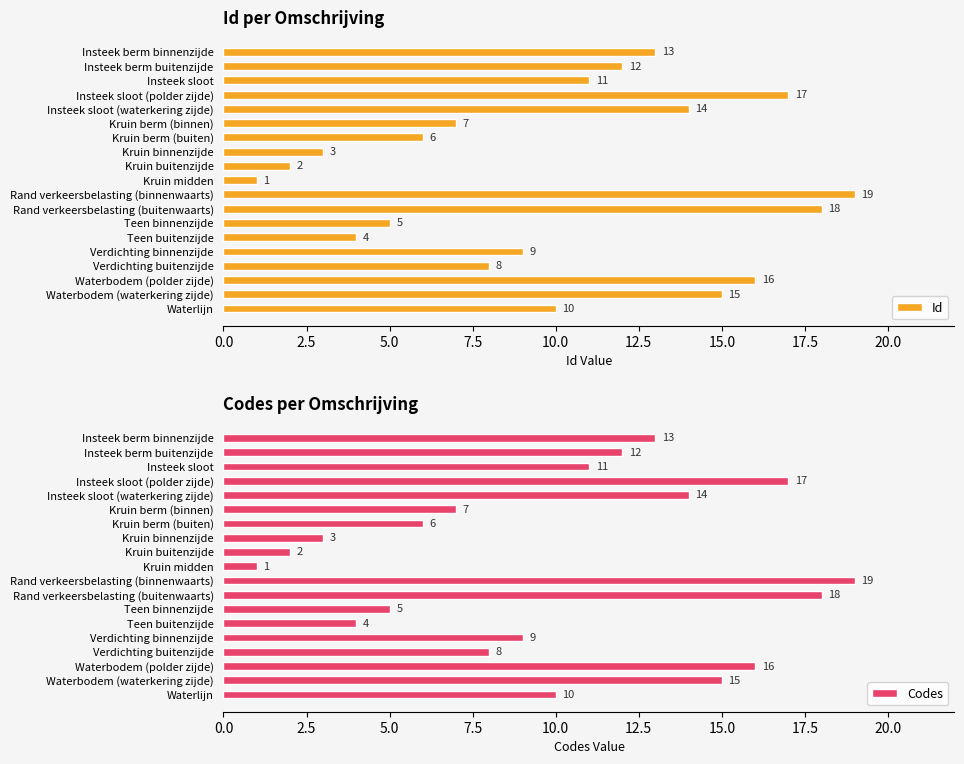

What is the sum of the Id values at Teen binnenzijde and Kruin midden?

6